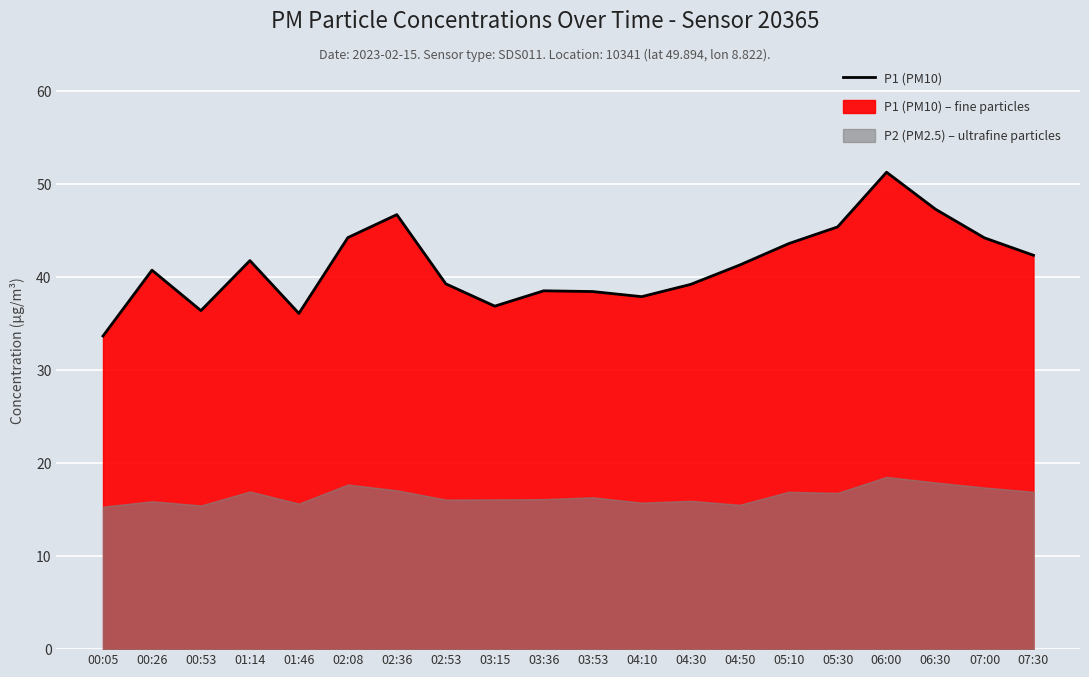

What is the difference between the second highest and second lowest values?

11.2